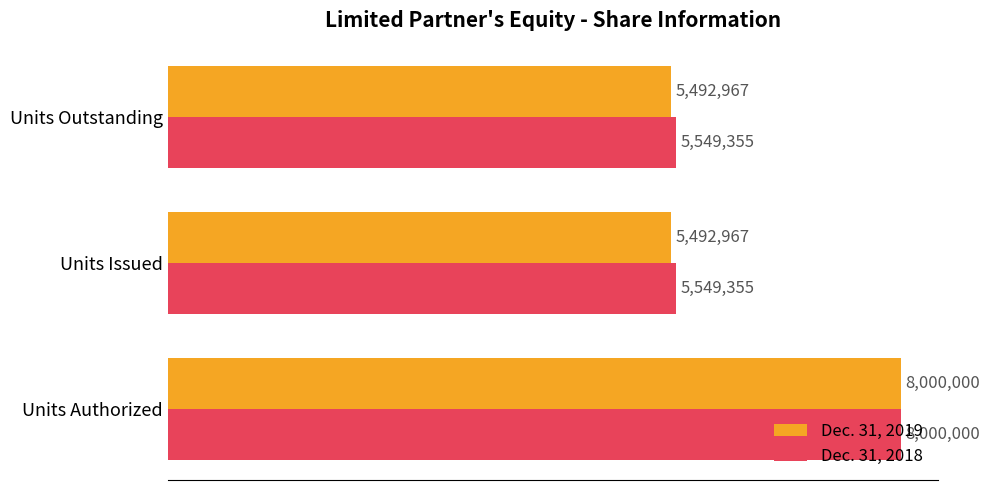

Reading right to left, extract all data points from this chart.

Dec. 31, 2019: 5492967	5492967	8000000
Dec. 31, 2018: 5549355	5549355	8000000